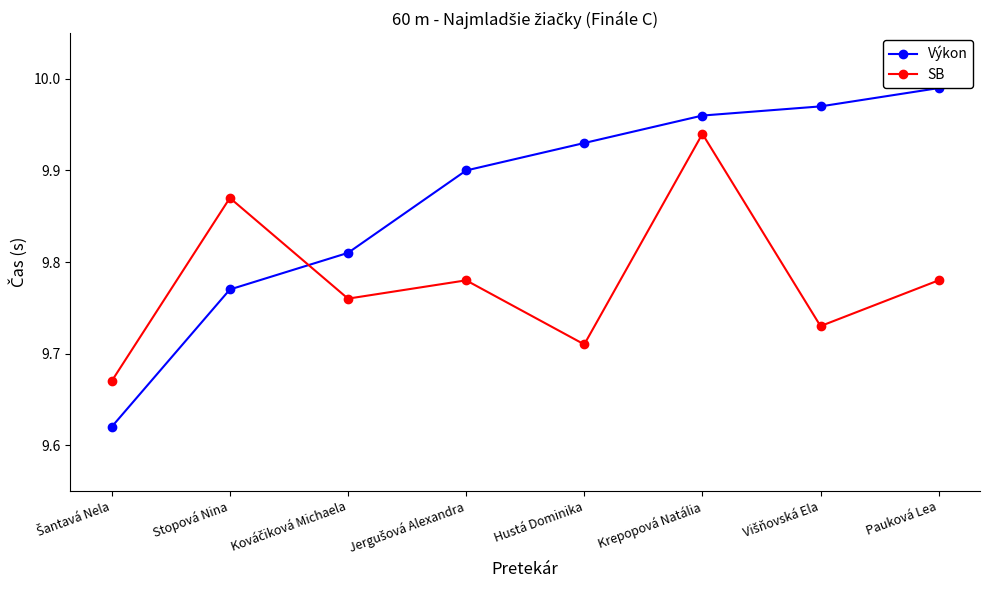

At which category does the chart reach its peak across all series?

Pauková Lea